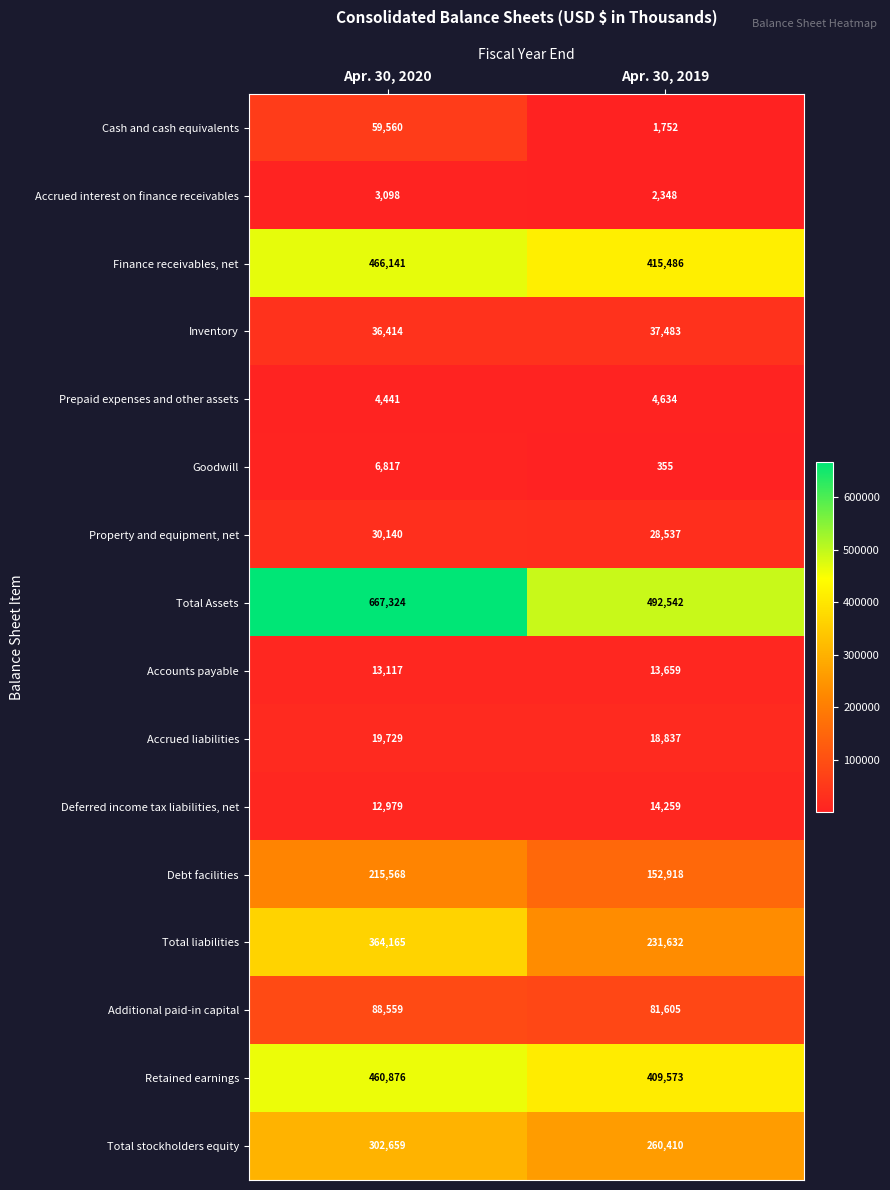

Which series has the largest range (max minus min)?

Total Assets